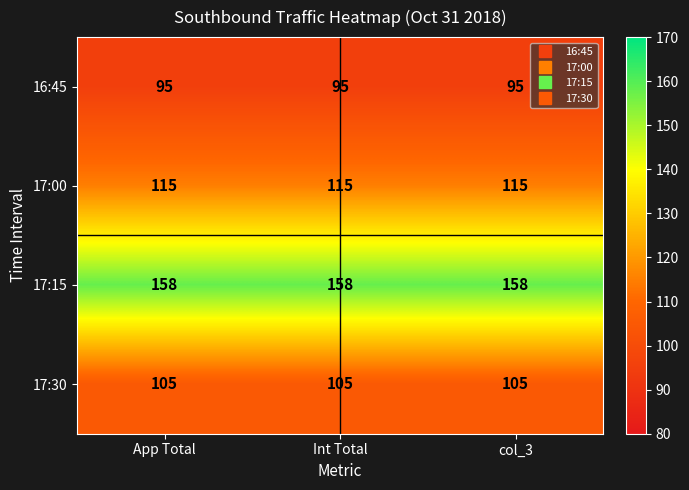

What is the spread (max minus min) of values at App Total?

63